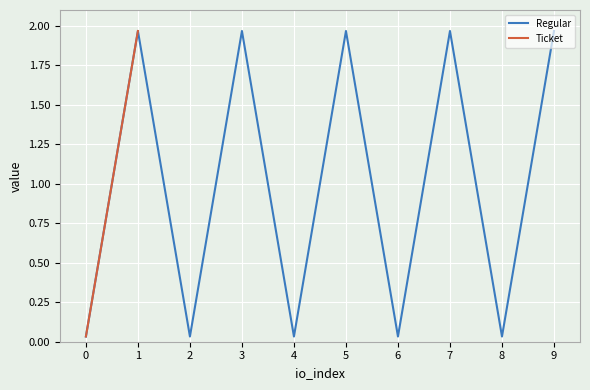

True or false: Regular and Ticket cross at least once.

False